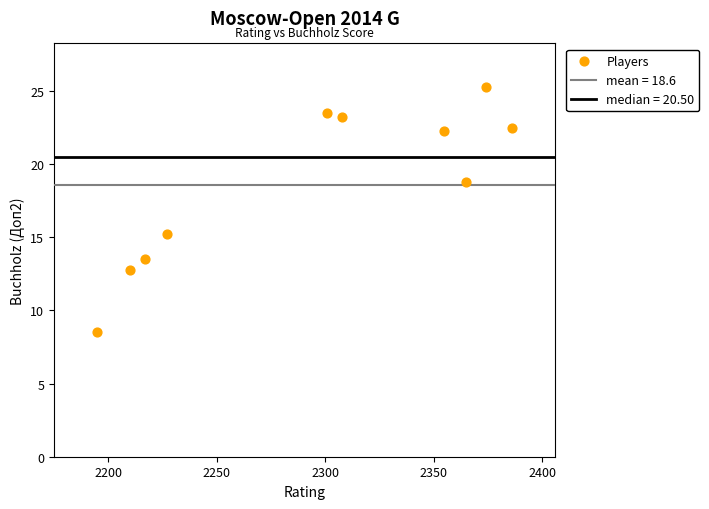

What is the range of X values (max minus min)?

191.0